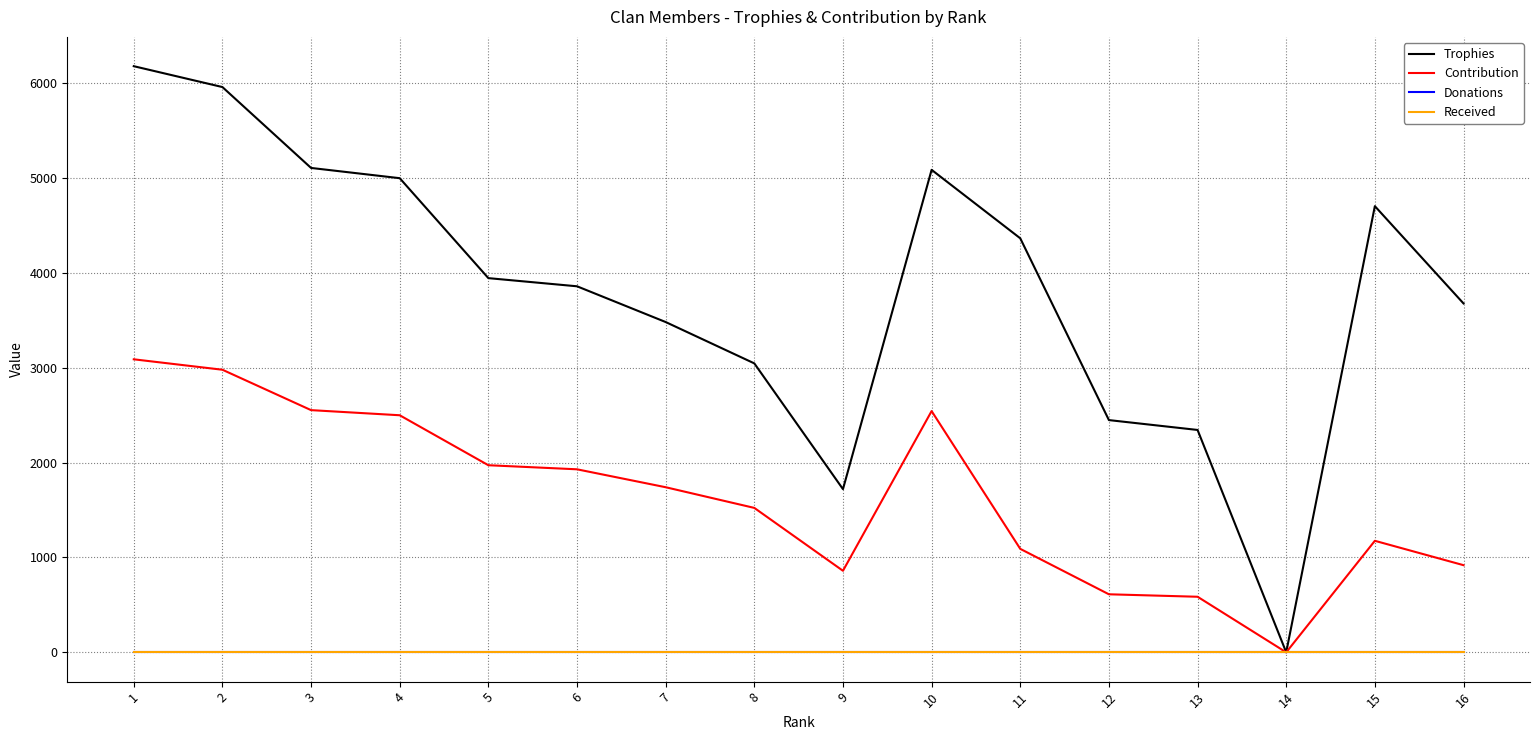

Does the chart have visible grid lines?

Yes